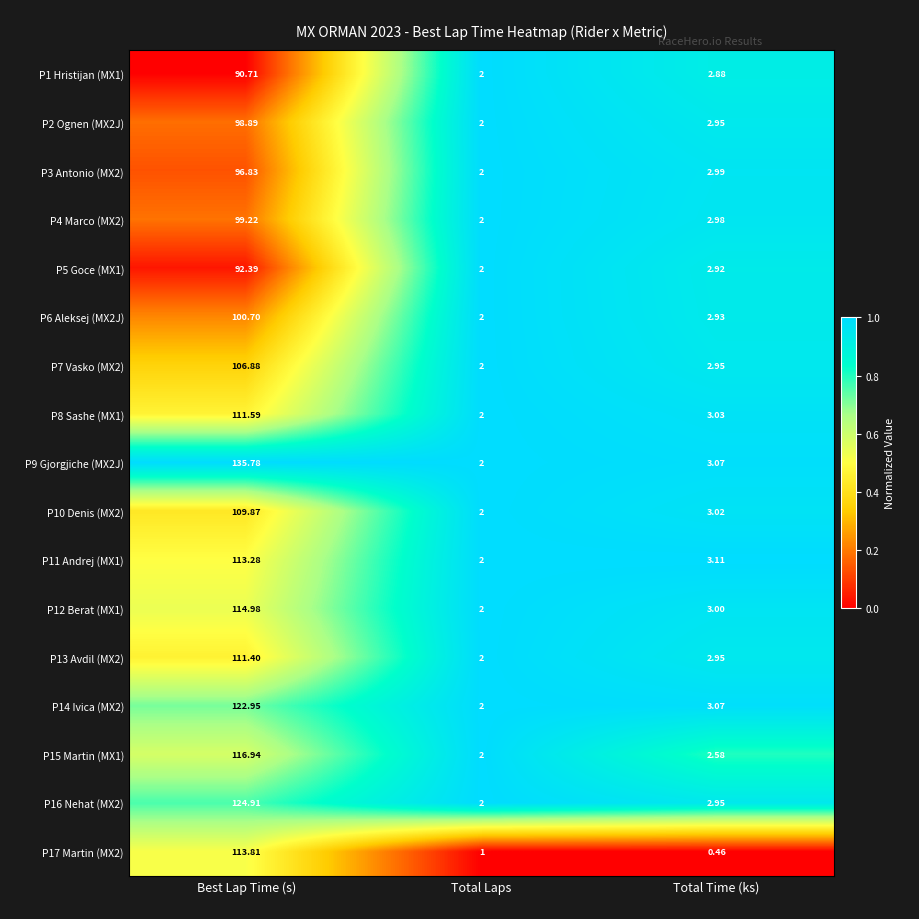

List the labels in order of P13 Avdil (MX2) value, largest first.

Best Lap Time (s), Total Time (ks), Total Laps